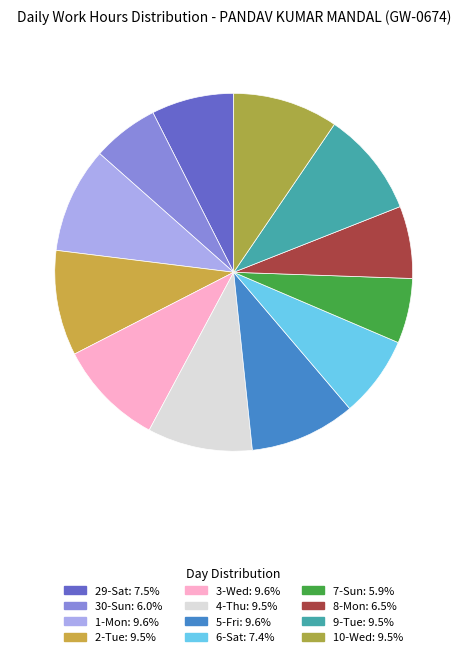

What percentage is NOT represented by 2-Tue?

90.5%